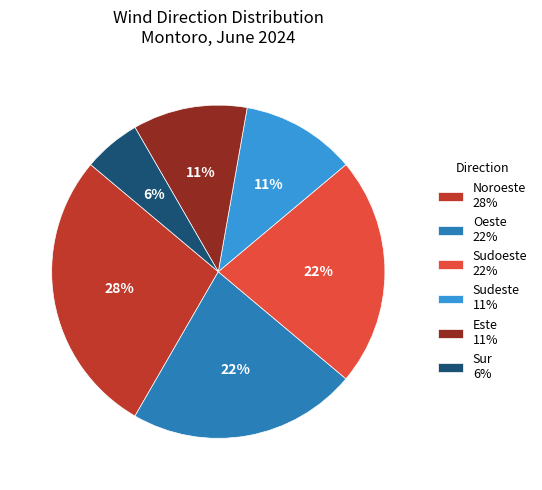

Is Este the majority of the pie?

No